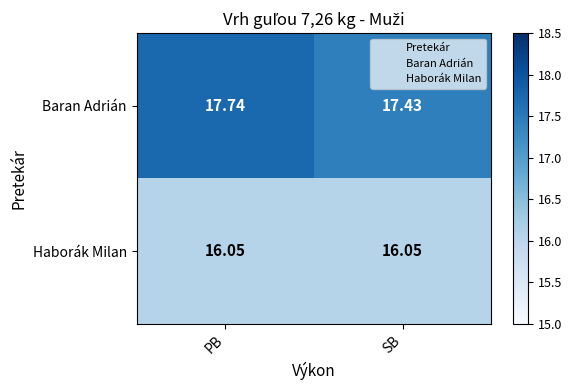

At which label is Baran Adrián closest to 17?

SB